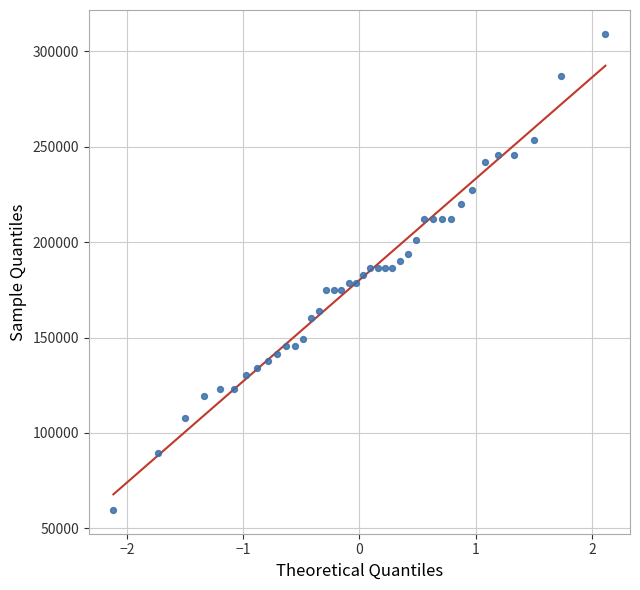

What is the range of Y values (max minus min)?

249629.6